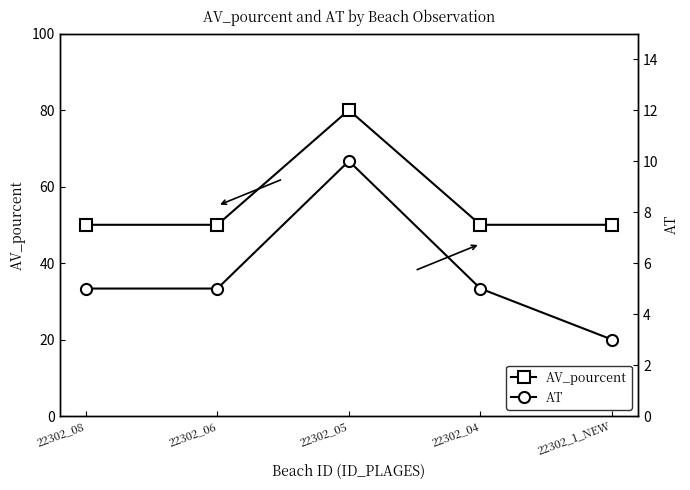

At which label does AT reach its peak?

22302_05